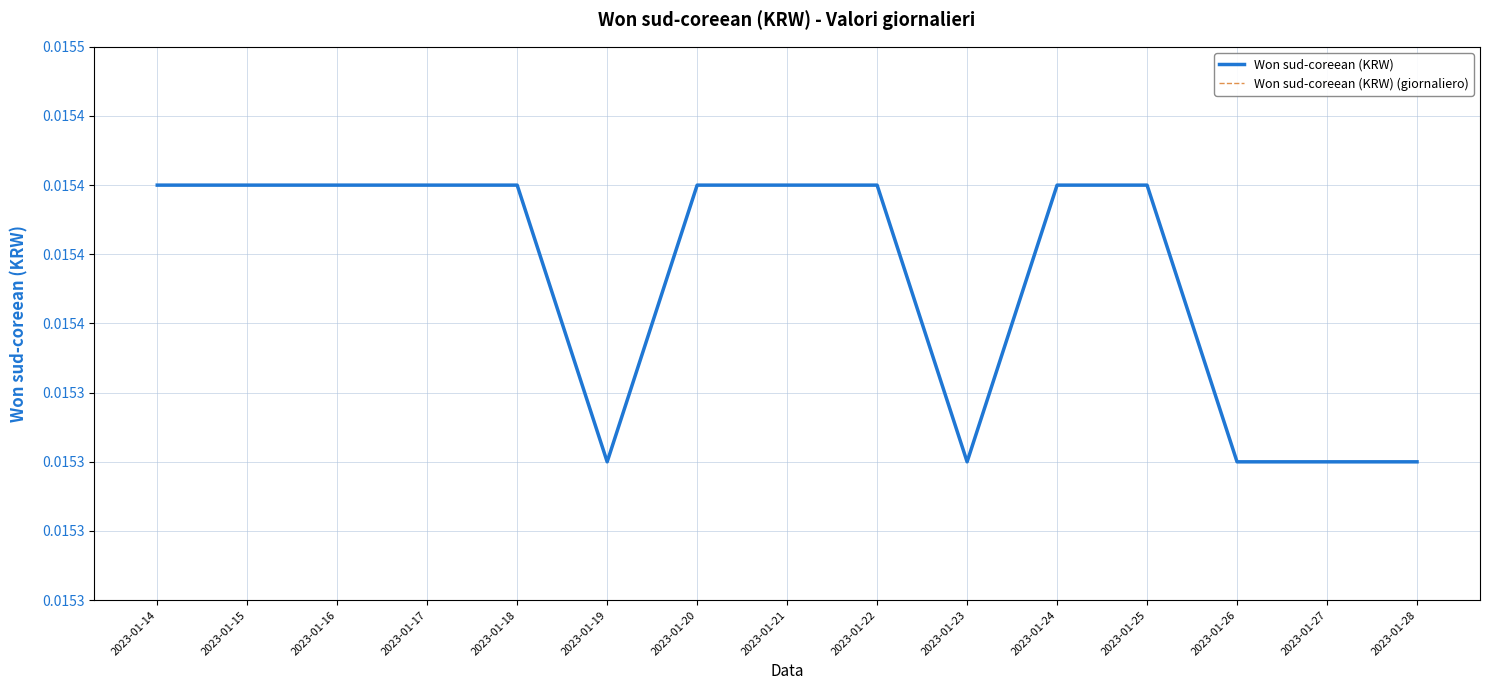

How many Won sud-coreean (KRW) (giornaliero) values are between 0 and 1?

15